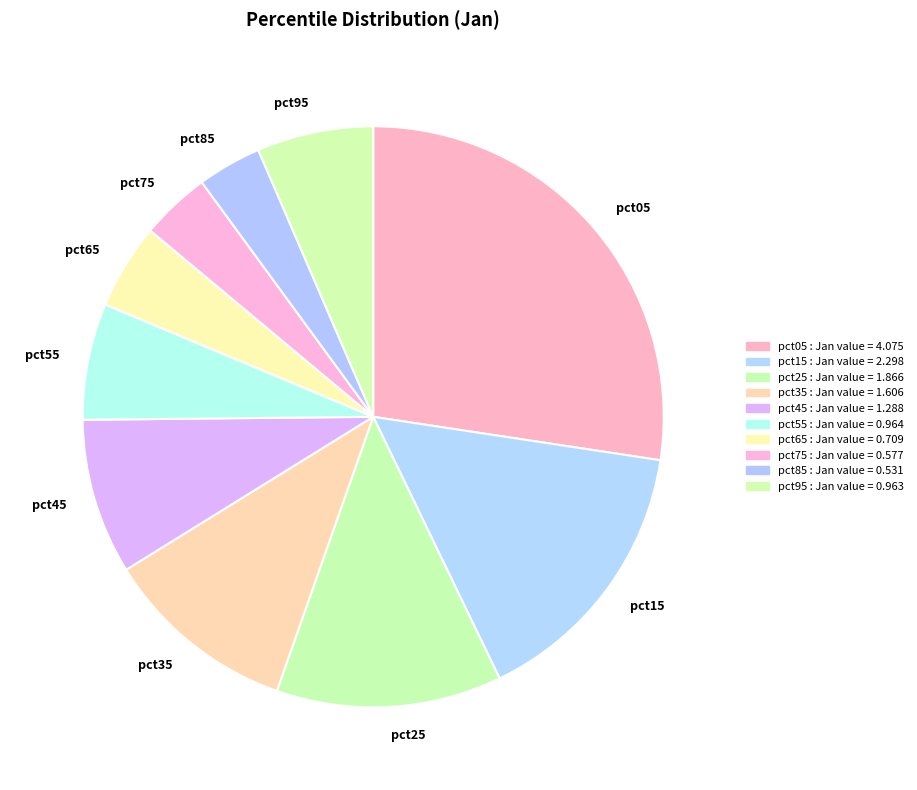

Combined, do pct85 and pct05 account for over 50%?

No